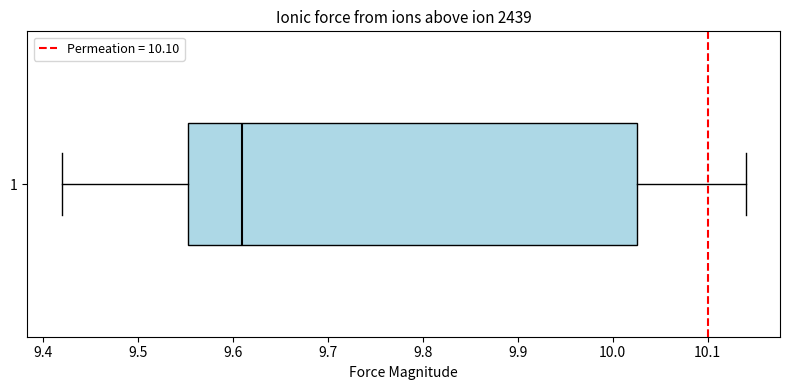

Read this box plot against the x-axis: the position of the median line, the range covered by the box, and the ends of both whiskers. The values are not printed on the chart, so give them approximately, as read against the axis.

median 9.61, box 9.55 to 10.03, whiskers 9.42 to 10.14